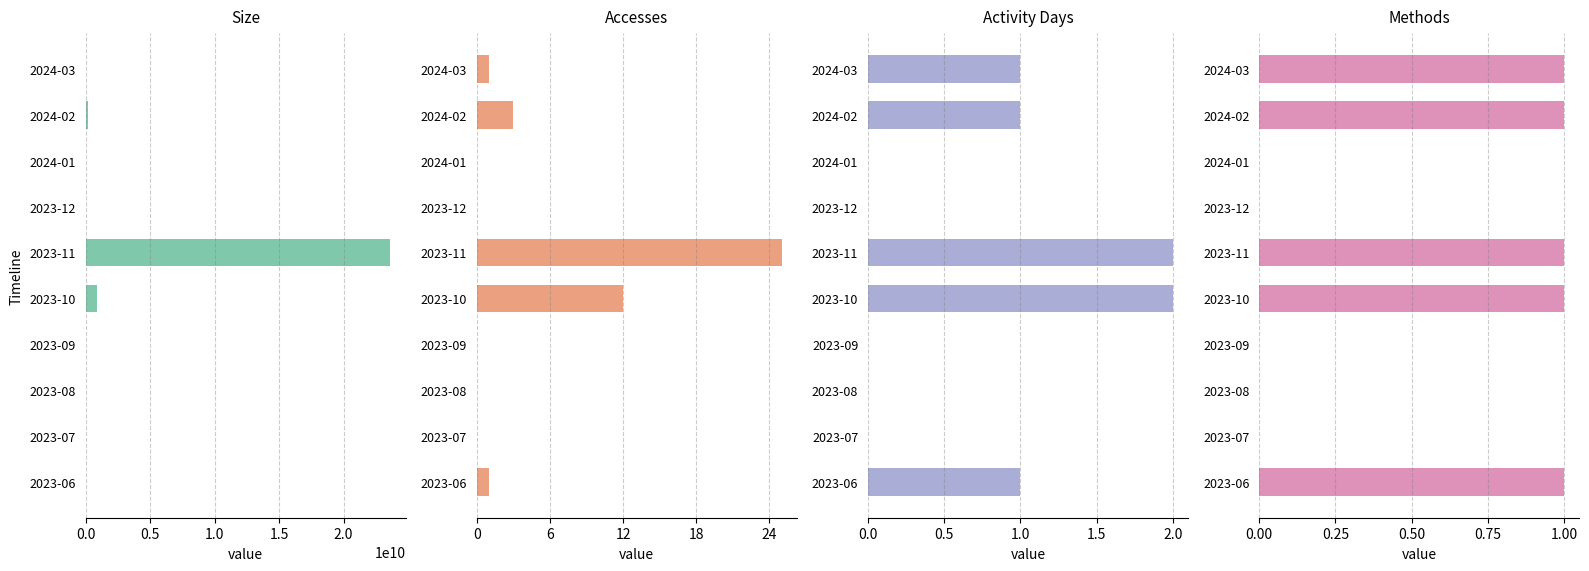

How many data points does each series have?

10